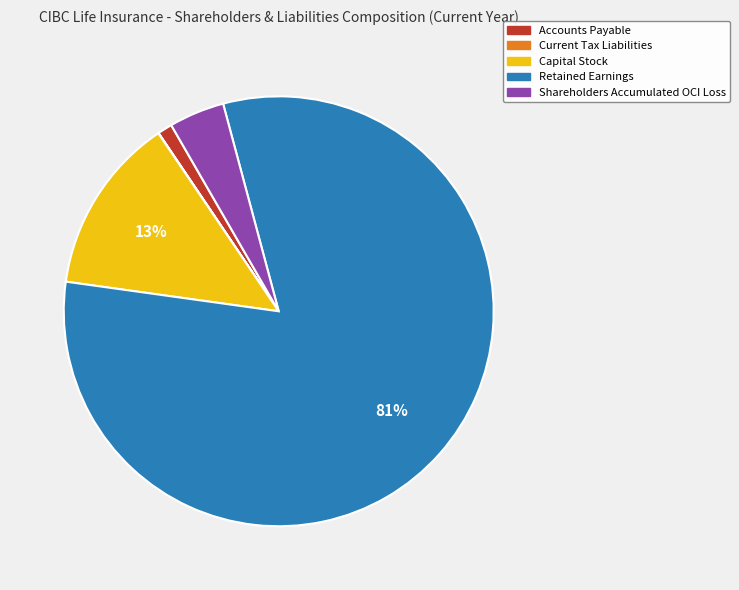

To the nearest percent, what is the average slice percentage?

20%